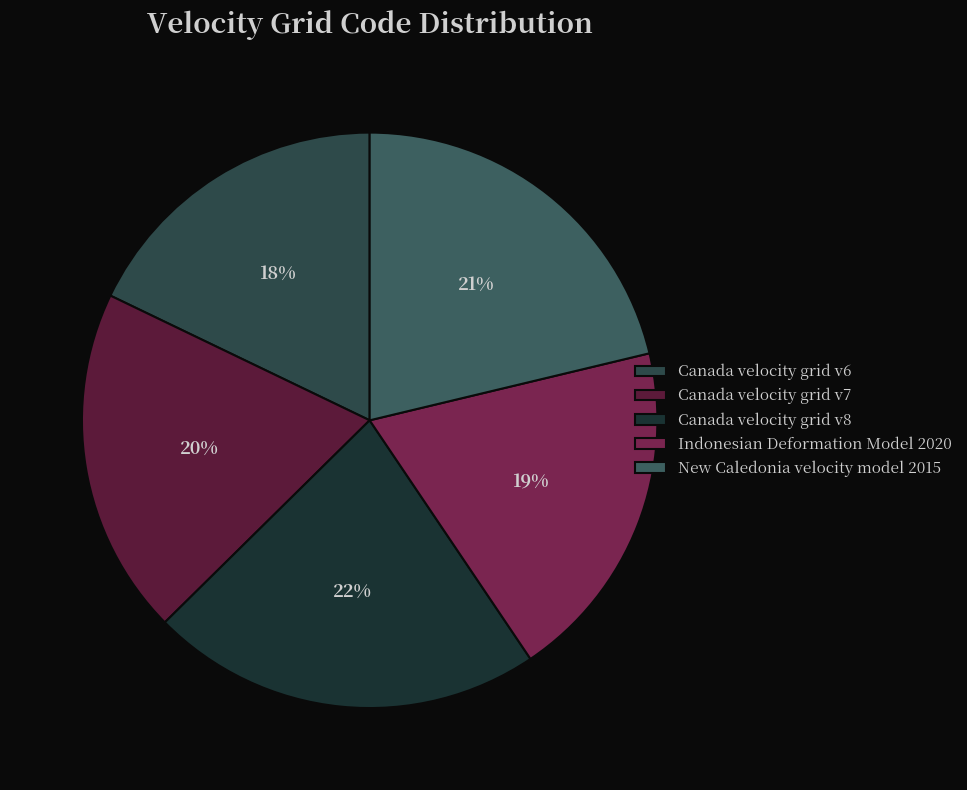

To the nearest percent, what portion does Indonesian Deformation Model 2020 represent?

19%